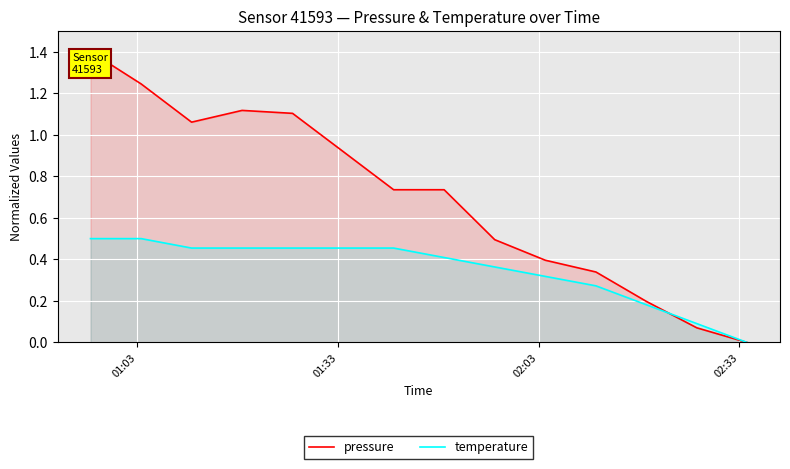

Which series has the largest total across all categories?

pressure